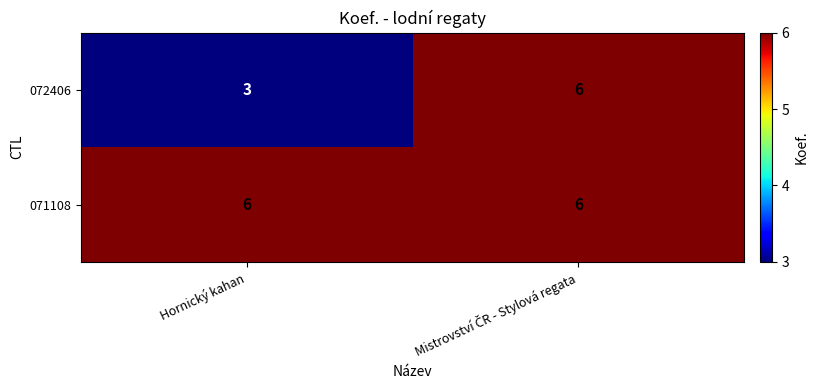

Rank the series at Hornický kahan from highest to lowest value.

071108, 072406